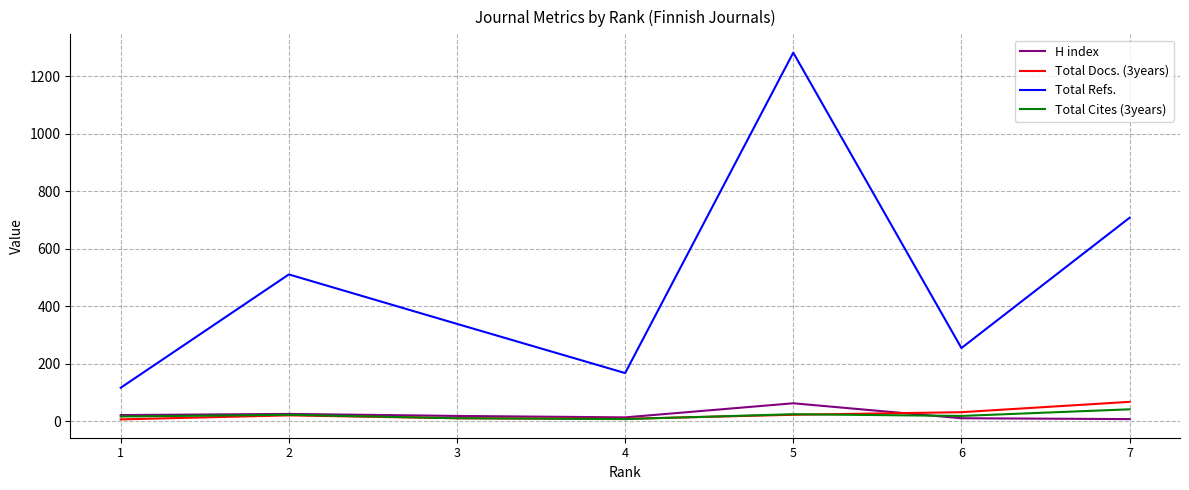

Does the chart have visible grid lines?

Yes